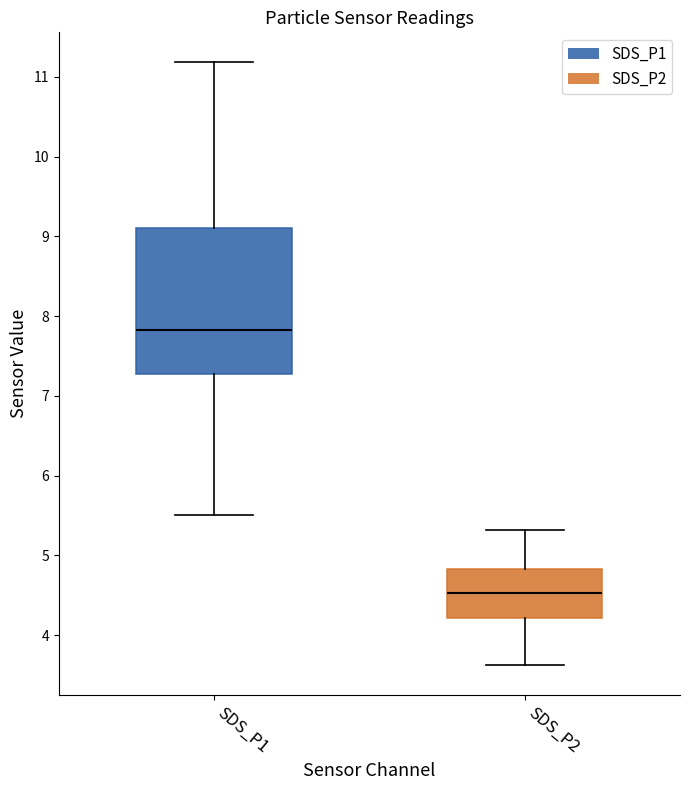

Where does the upper whisker of the box for SDS_P2 end on the y-axis? The values are not printed on the chart, so give them approximately, as read against the axis.

5.3